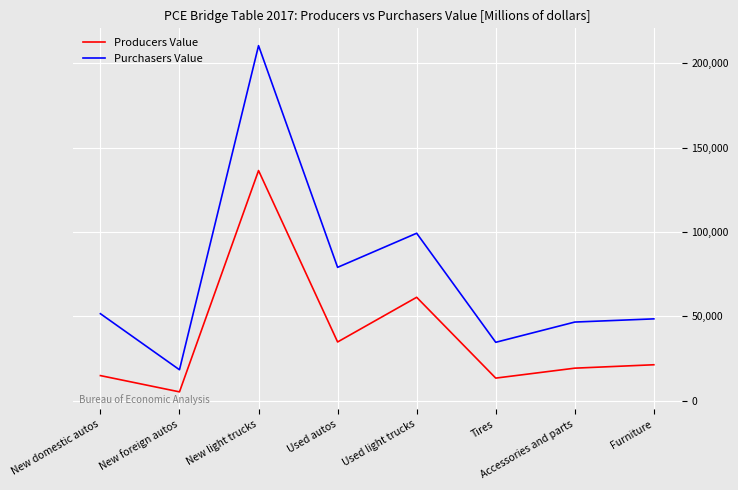

True or false: Purchasers Value and Producers Value cross at least once.

False